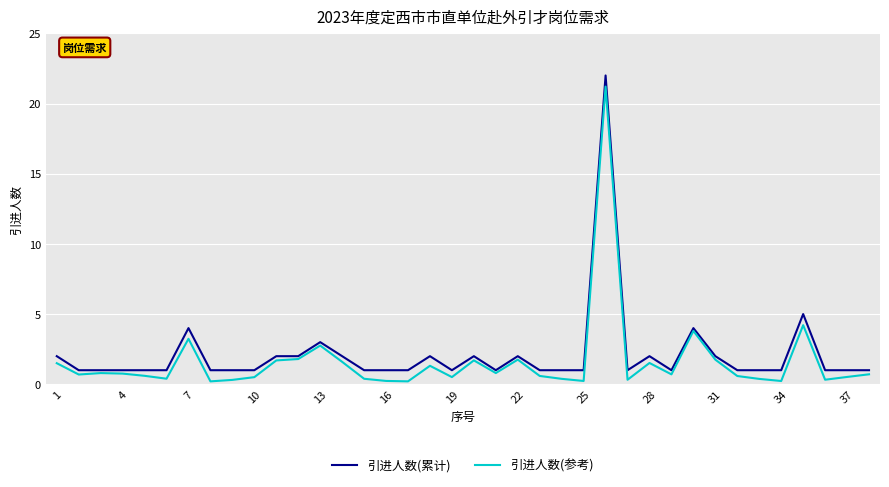

What is the highest value of the 引进人数(参考) series?

21.2